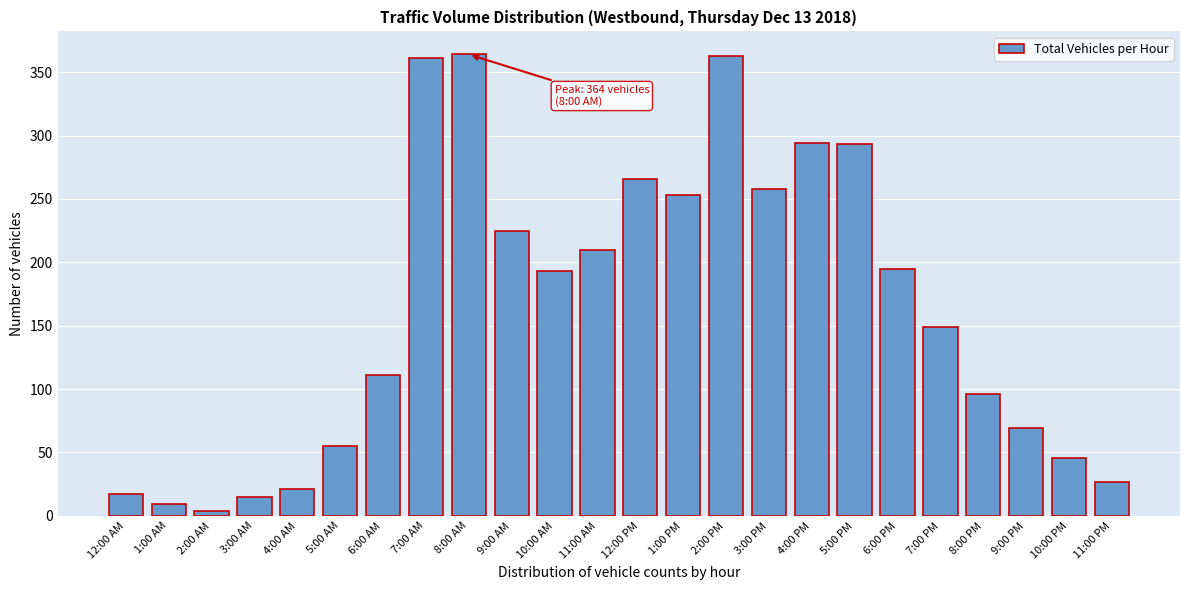

Approximately how many times larger is the value at 8:00 PM compared to 9:00 AM?

0.4